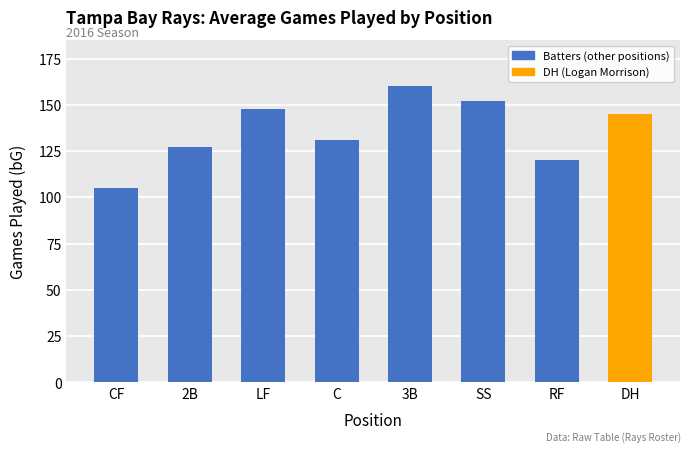

The chart shows a value of 198 at LF. True or false?

False